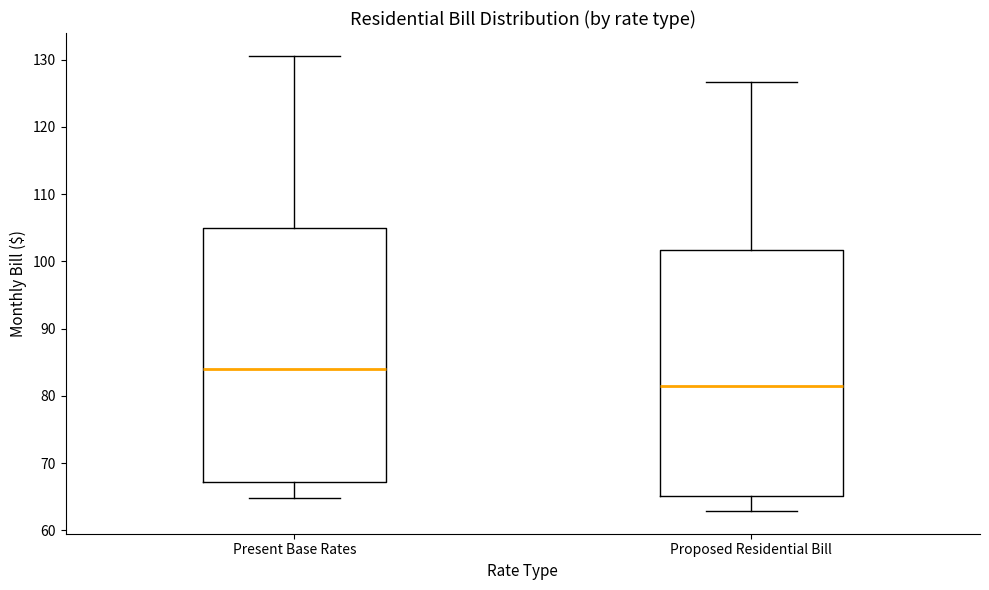

Reading left to right, transcribe this box plot: for each box, give where its median line is, the range the box spans, and where its two whiskers end, as read against the y-axis. The values are not printed on the chart, so give them approximately, as read against the axis.

Present Base Rates: median 84, box 67 to 105, whiskers 65 to 131
Proposed Residential Bill: median 81, box 65 to 102, whiskers 63 to 127